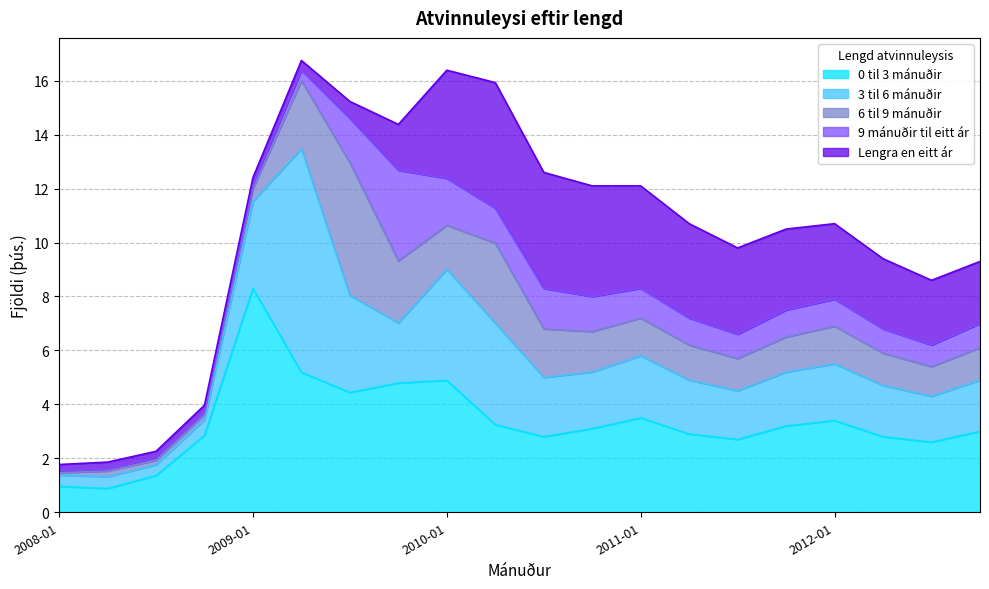

How many values in the 9 mánuðir til eitt ár series are below 1?

10